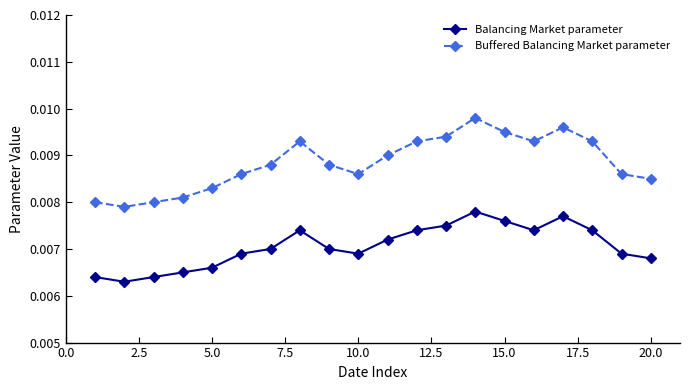

True or false: Buffered Balancing Market parameter and Balancing Market parameter cross at least once.

False